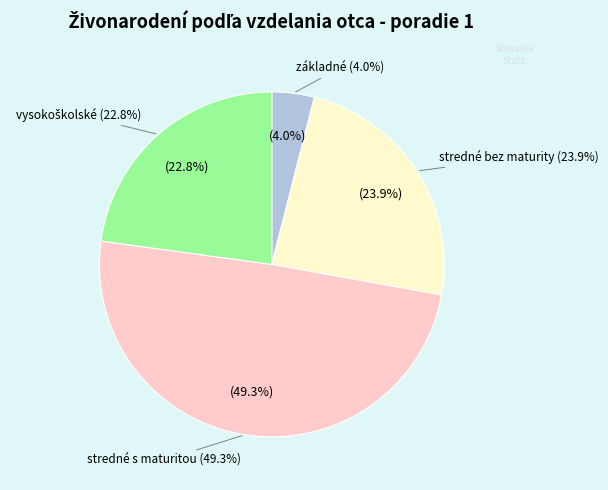

Which has a higher value, stredné s maturitou or stredné bez maturity?

stredné s maturitou